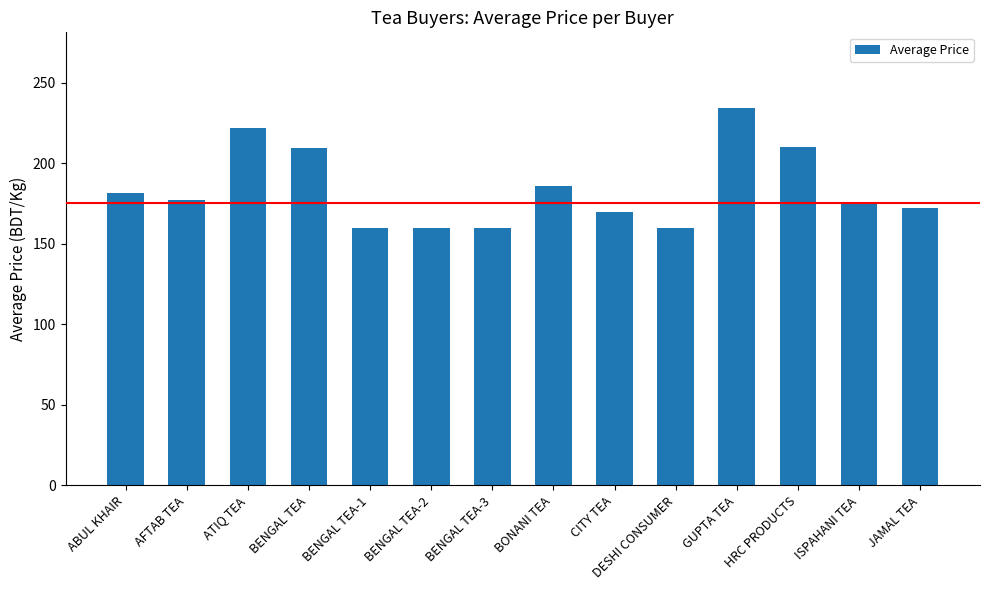

Which has a higher value, ABUL KHAIR or BENGAL TEA-2?

ABUL KHAIR